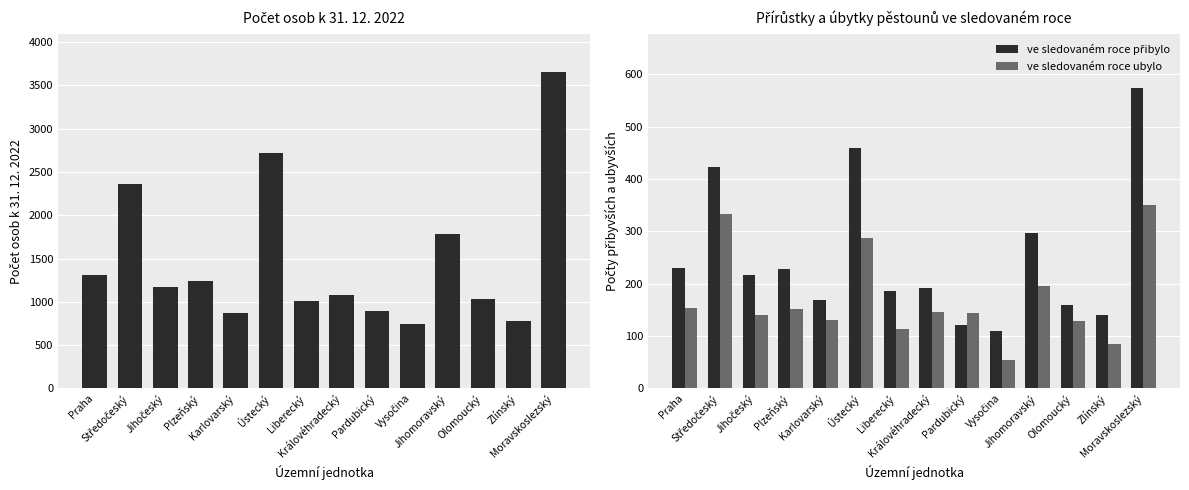

How many bars are there in total?

42